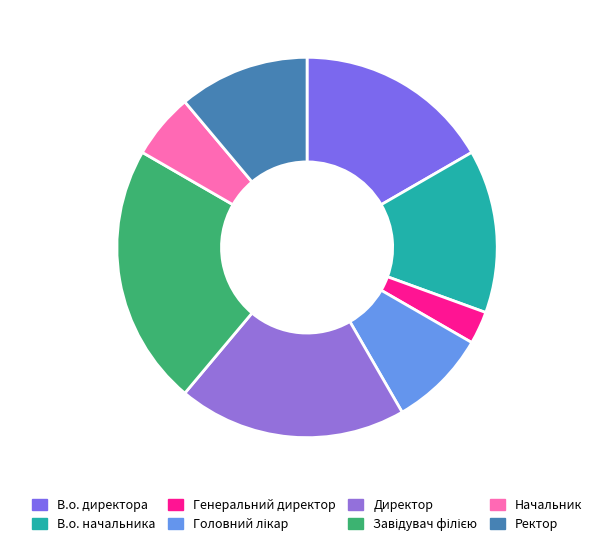

To the nearest percent, what is the difference between the largest and smallest slice percentages?

19%